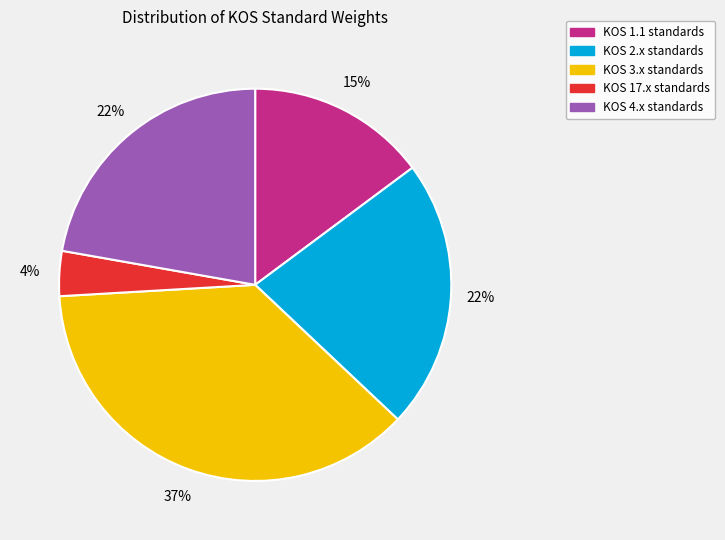

Does any single category account for the majority?

No